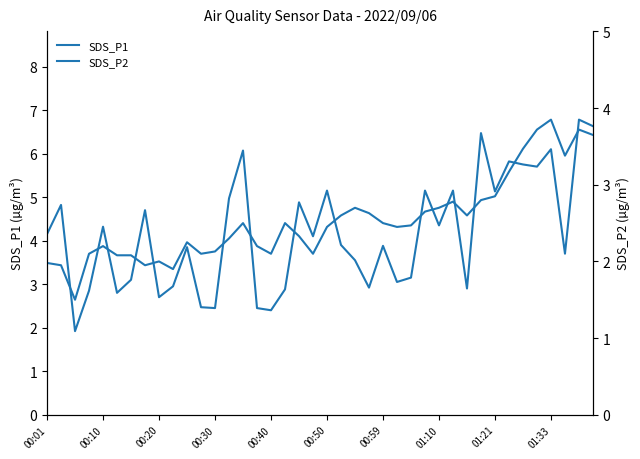

List the series in order of their overall mean, lowest first.

SDS_P2, SDS_P1